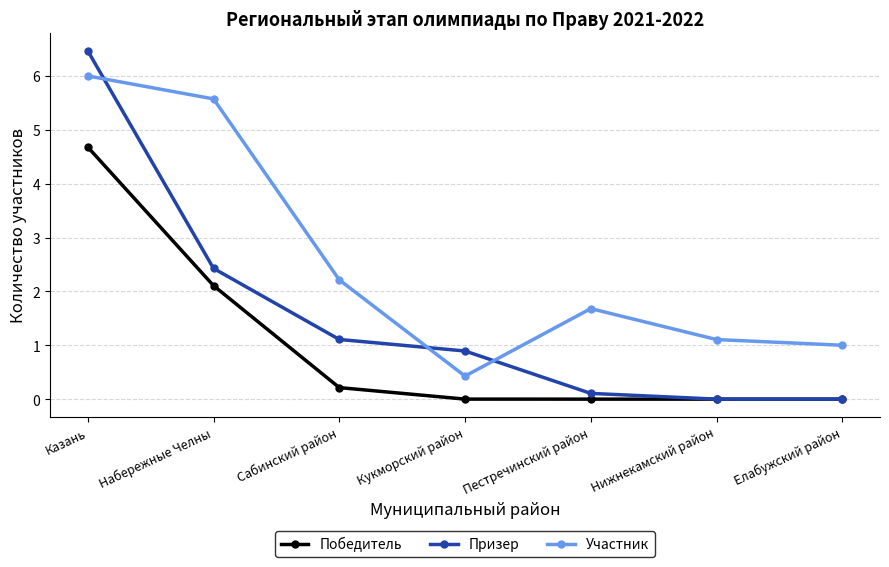

Which series has the widest spread of values?

Призер